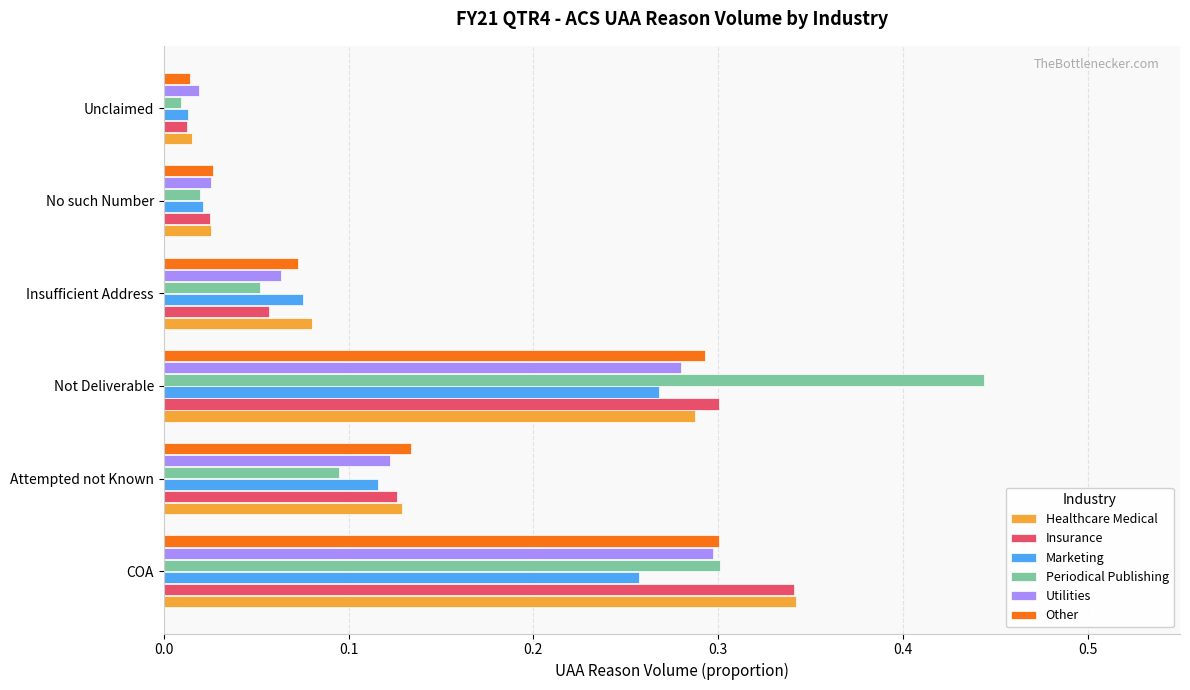

Rank the categories by Insurance value from lowest to highest.

Unclaimed, No such Number, Insufficient Address, Attempted not Known, Not Deliverable, COA